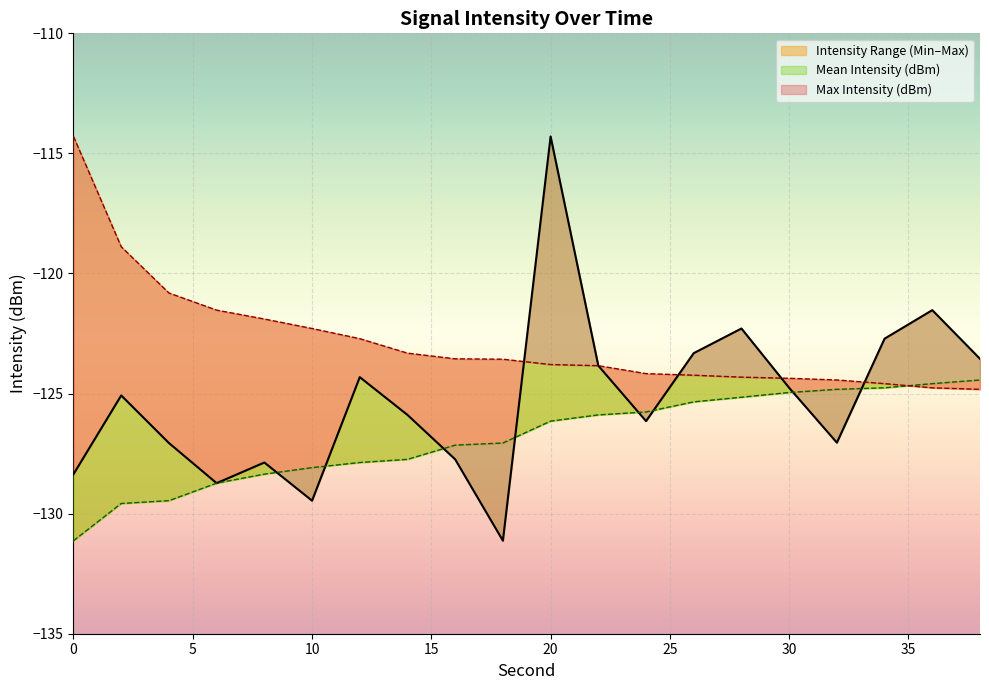

What is the minimum value for Max Intensity (dBm)?

-124.8